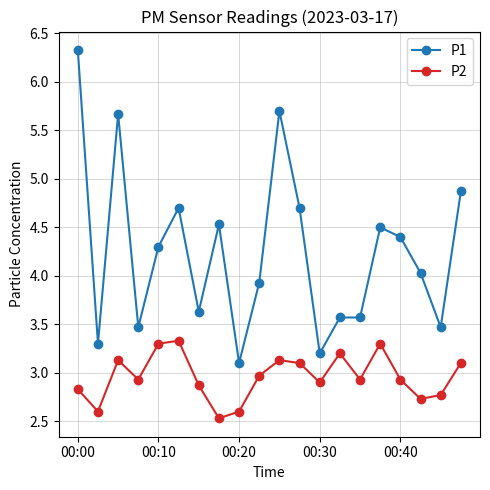

What is the difference between the maximum and minimum values in the P1 series?

3.2